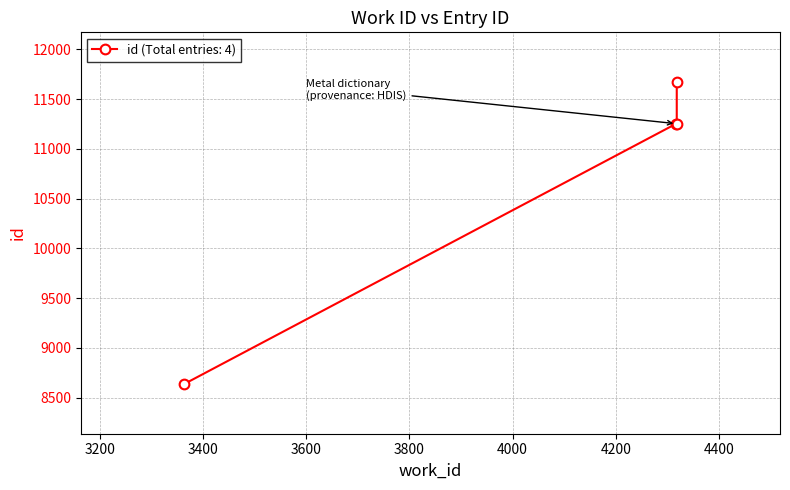

Which label corresponds to the largest value in the chart?

4318